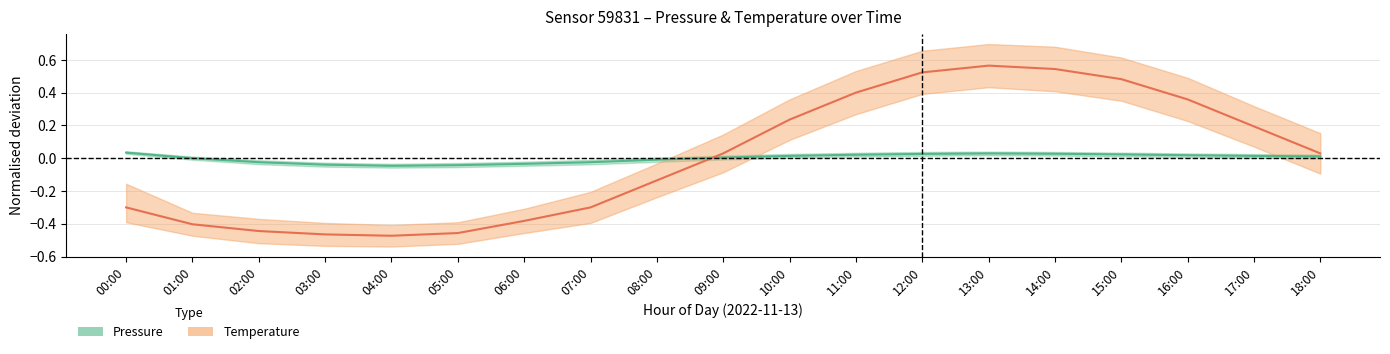

List the series in order of their peak value, lowest first.

Pressure (normalised), Temperature (normalised)